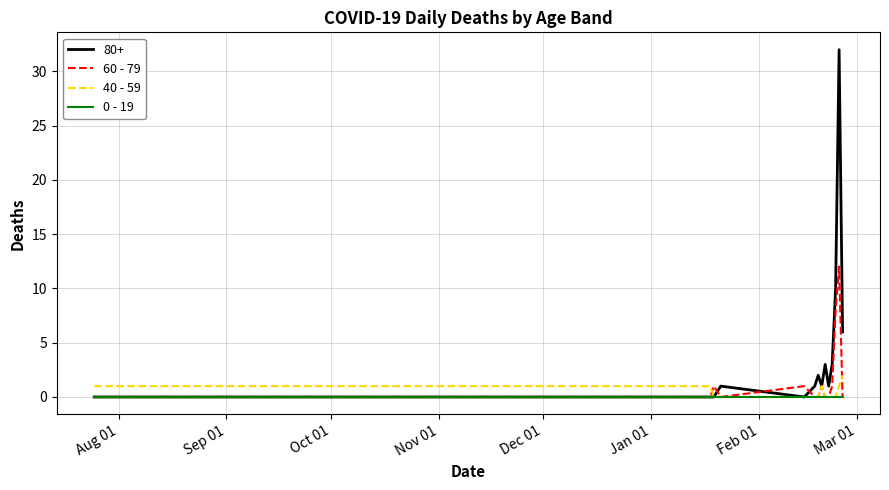

Does the chart display data point markers on the line(s)?

No